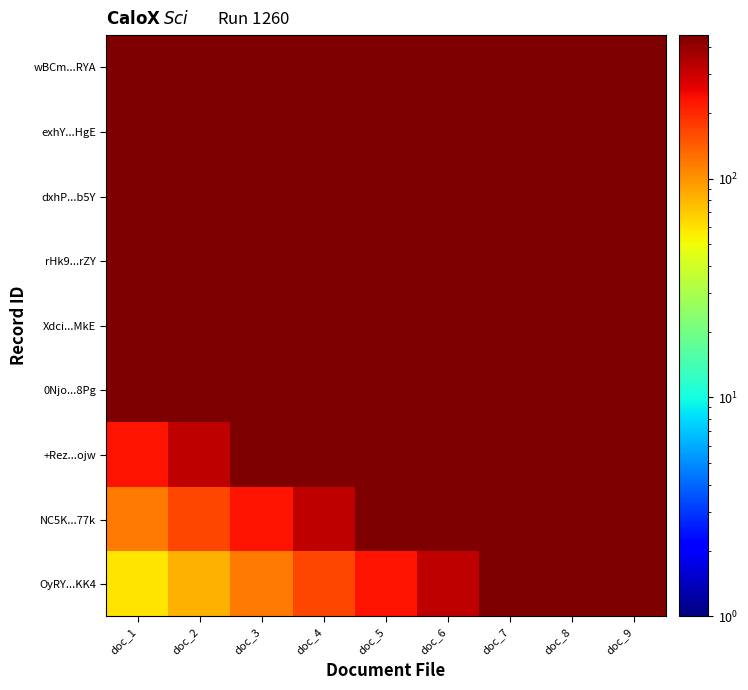

Reading left to right, what are all the values shown in this chart?

OyRY...KK4: doc_1=58.9	doc_2=82.7	doc_3=116.2	doc_4=163.2	doc_5=229.2	doc_6=321.8	doc_7=452.0	doc_8=452.0	doc_9=452.0
NC5K...77k: doc_1=116.2	doc_2=163.2	doc_3=229.2	doc_4=321.8	doc_5=452.0	doc_6=452.0	doc_7=452.0	doc_8=452.0	doc_9=452.0
+Rez...ojw: doc_1=229.2	doc_2=321.8	doc_3=452.0	doc_4=452.0	doc_5=452.0	doc_6=452.0	doc_7=452.0	doc_8=452.0	doc_9=452.0
0Njo...8Pg: doc_1=452.0	doc_2=452.0	doc_3=452.0	doc_4=452.0	doc_5=452.0	doc_6=452.0	doc_7=452.0	doc_8=452.0	doc_9=452.0
Xdci...MkE: doc_1=452.0	doc_2=452.0	doc_3=452.0	doc_4=452.0	doc_5=452.0	doc_6=452.0	doc_7=452.0	doc_8=452.0	doc_9=452.0
rHk9...rZY: doc_1=452.0	doc_2=452.0	doc_3=452.0	doc_4=452.0	doc_5=452.0	doc_6=452.0	doc_7=452.0	doc_8=452.0	doc_9=452.0
dxhP...b5Y: doc_1=452.0	doc_2=452.0	doc_3=452.0	doc_4=452.0	doc_5=452.0	doc_6=452.0	doc_7=452.0	doc_8=452.0	doc_9=452.0
exhY...HgE: doc_1=452.0	doc_2=452.0	doc_3=452.0	doc_4=452.0	doc_5=452.0	doc_6=452.0	doc_7=452.0	doc_8=452.0	doc_9=452.0
wBCm...RYA: doc_1=452.0	doc_2=452.0	doc_3=452.0	doc_4=452.0	doc_5=452.0	doc_6=452.0	doc_7=452.0	doc_8=452.0	doc_9=452.0